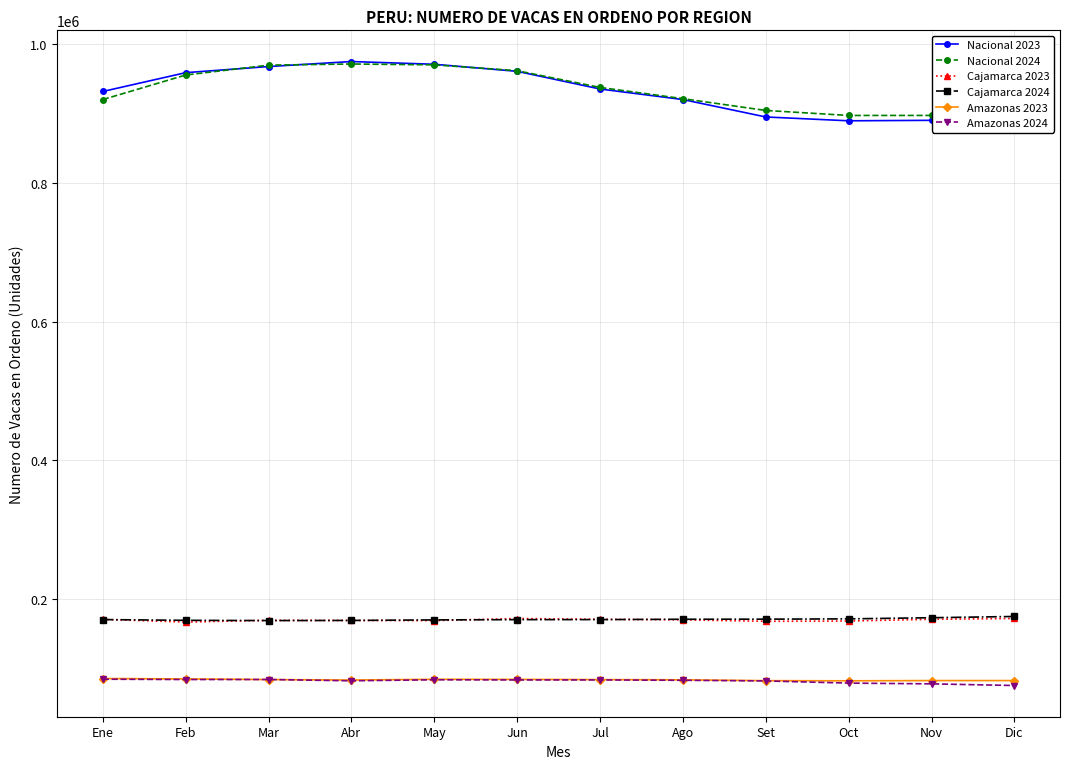

How many values in the Amazonas 2024 series are below 82978?

6